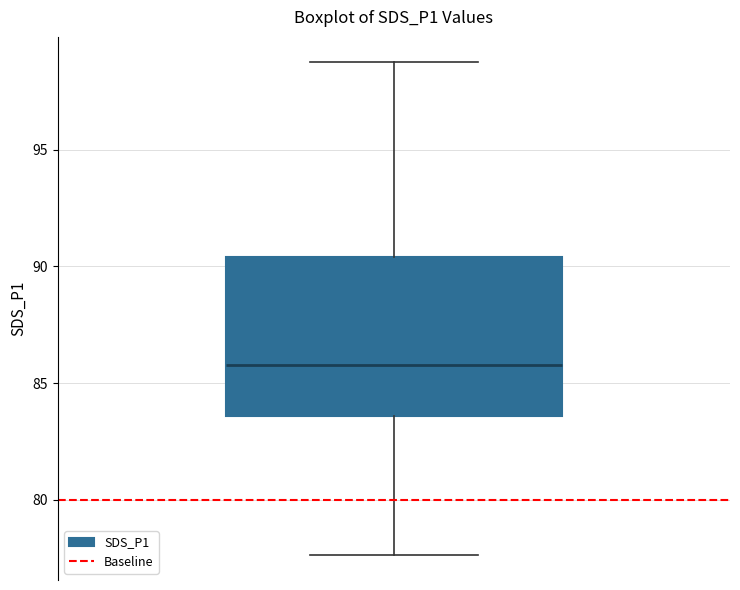

Transcribe this box plot: give where the median line is, the range the box spans, and where the two whiskers end, as read against the y-axis. The values are not printed on the chart, so give them approximately, as read against the axis.

median 86.0, box 83.5 to 90.5, whiskers 77.5 to 99.0